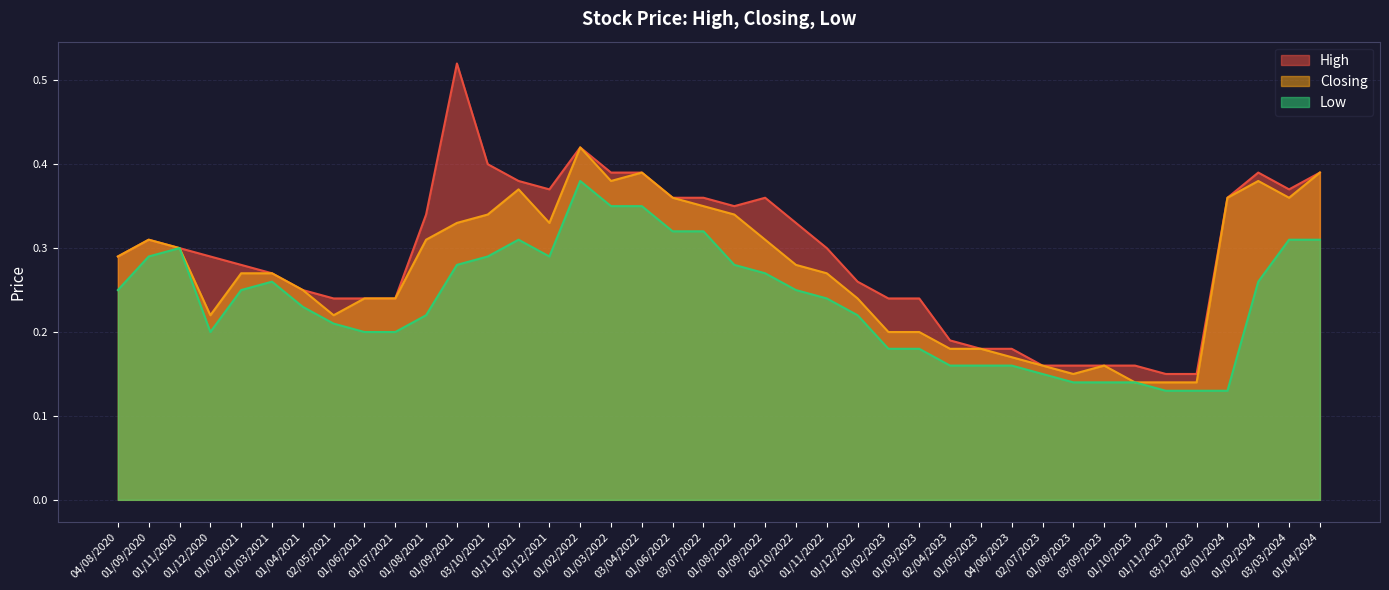

Is the value of High at 01/02/2024 greater than the value of Low at 01/02/2022?

Yes